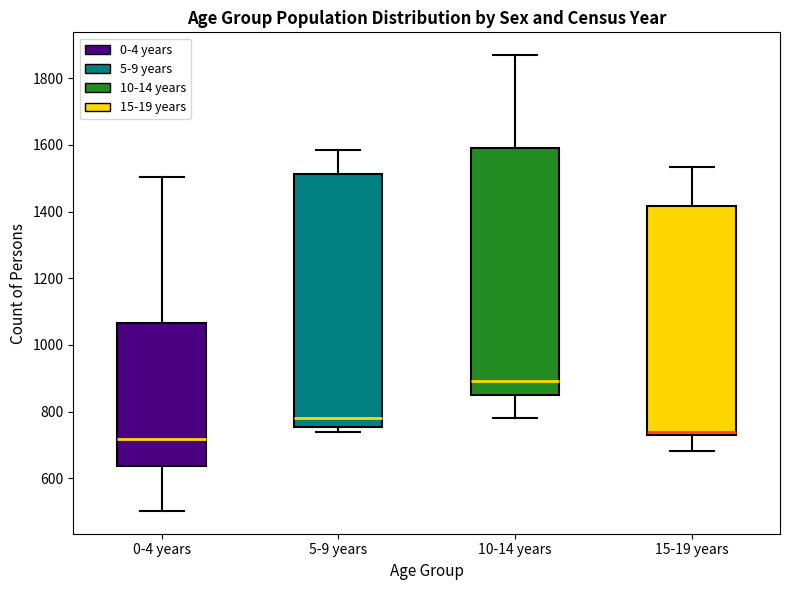

Reading left to right, read every box against the y-axis: the position of its median line, the range the box covers, and the ends of its whiskers. The values are not printed on the chart, so give them approximately, as read against the axis.

0-4 years: median 720, box 640 to 1060, whiskers 500 to 1500
5-9 years: median 780, box 760 to 1520, whiskers 740 to 1580
10-14 years: median 900, box 840 to 1600, whiskers 780 to 1860
15-19 years: median 740 (just above the box's lower edge), box 740 to 1420, whiskers 680 to 1540